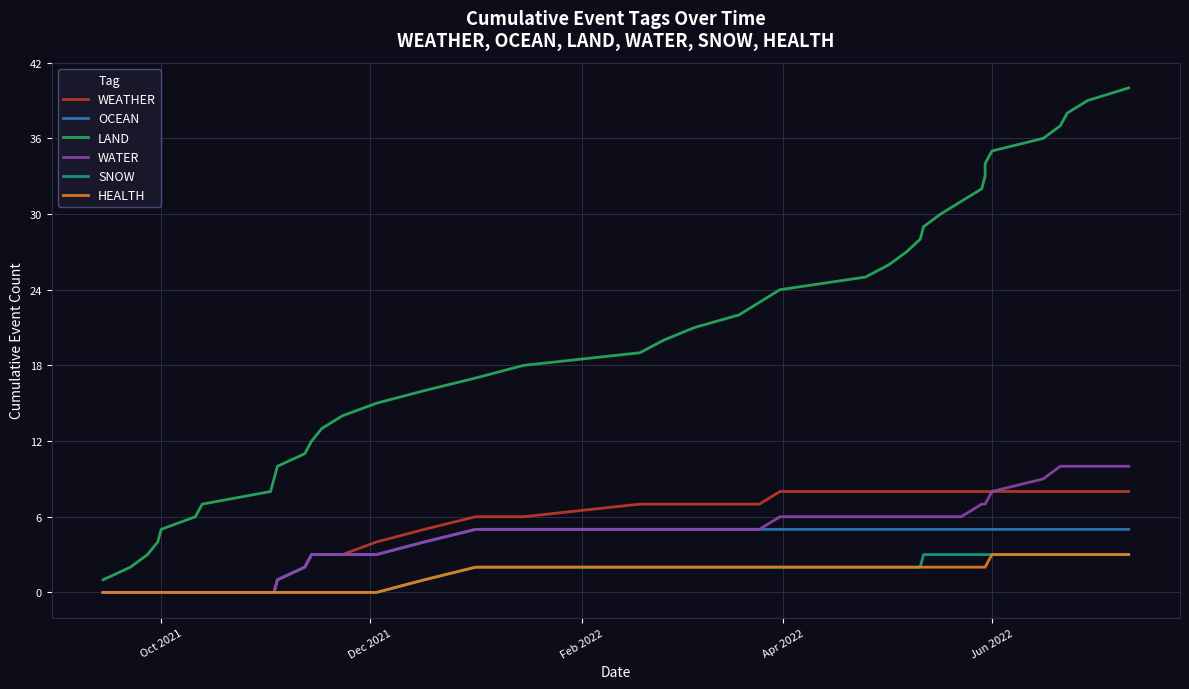

True or false: OCEAN and WEATHER cross at least once.

False